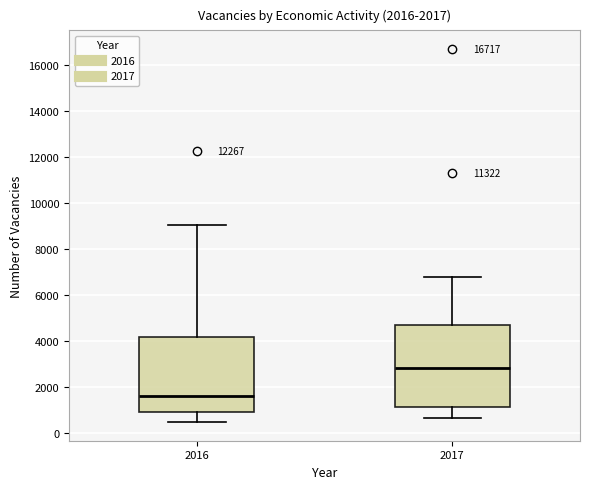

Reading left to right, read every box against the y-axis: the position of its median line, the range the box covers, and the ends of its whiskers. The values are not printed on the chart, so give them approximately, as read against the axis.

2016: median 1600, box 800 to 4200, whiskers 400 to 9000
2017: median 2800, box 1200 to 4600, whiskers 600 to 6800